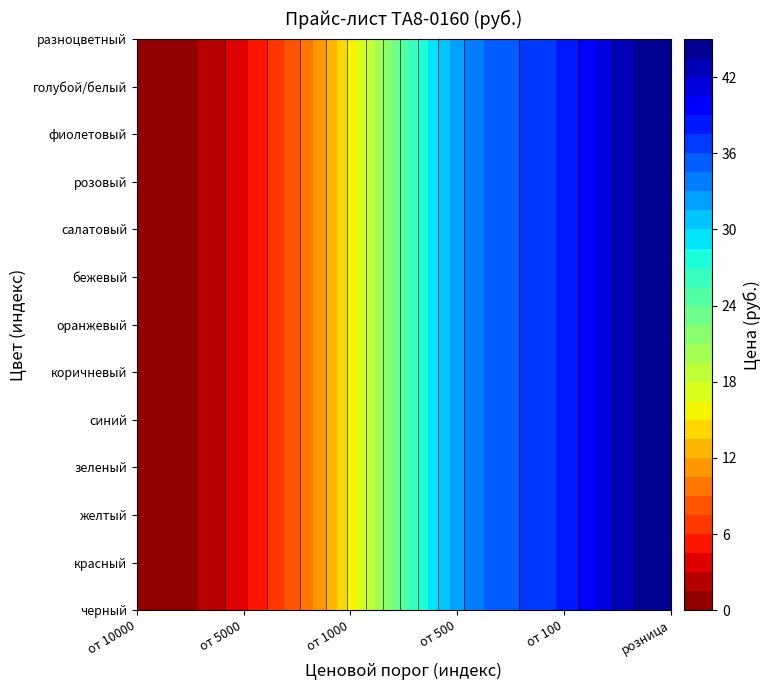

At which category is the sum across all series the highest?

5